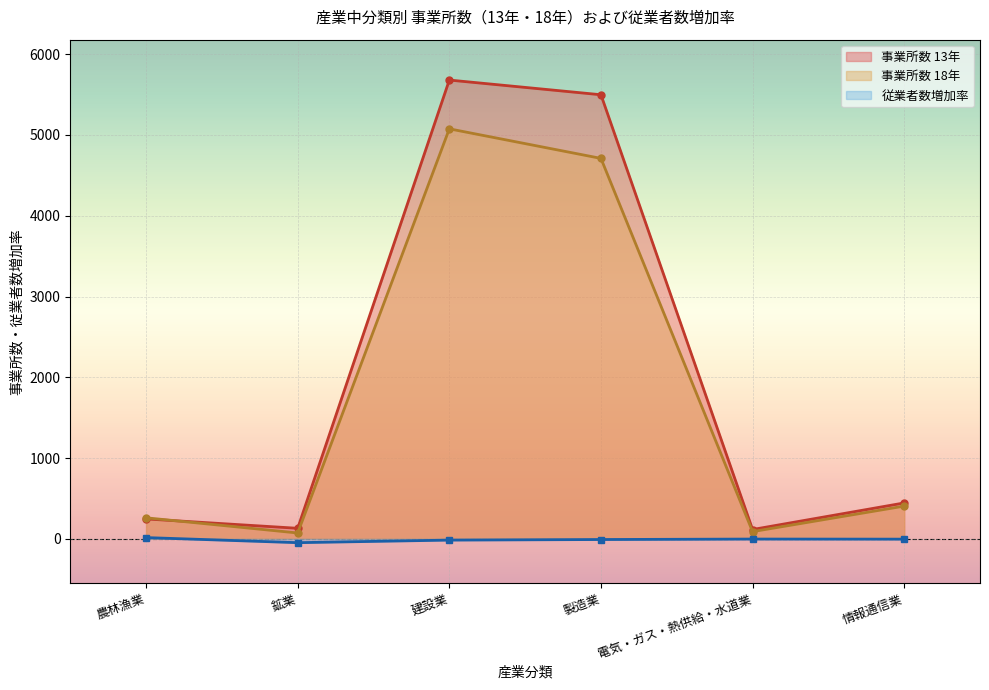

At which category is the sum across all series the highest?

建設業